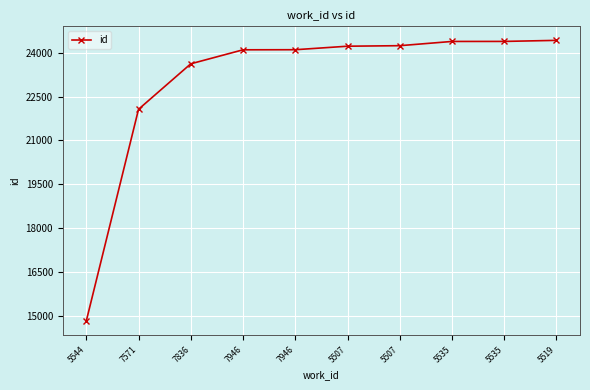

What is the sum of all values?

230350